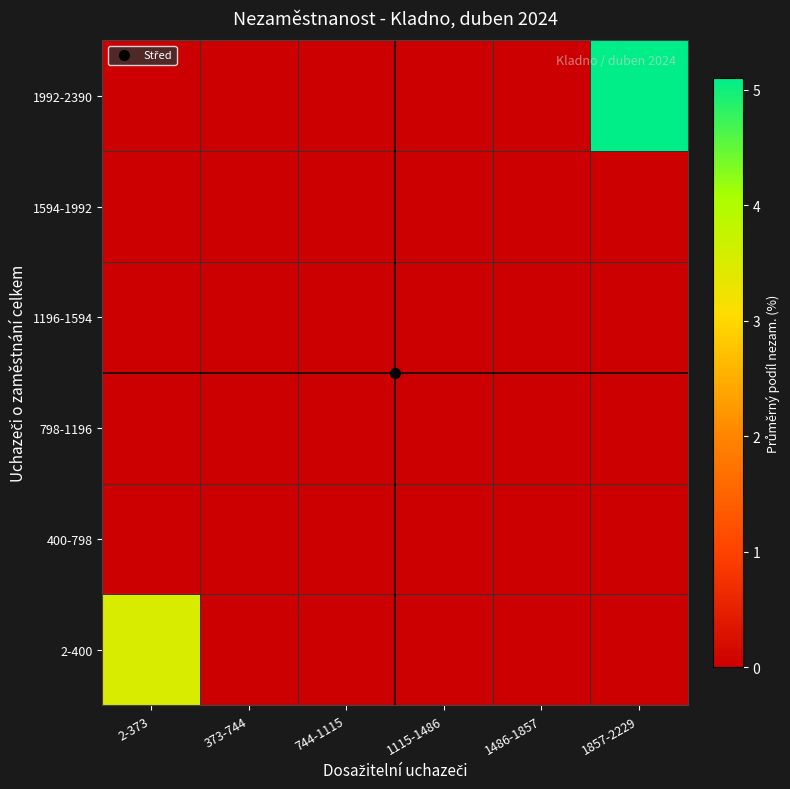

Reading left to right, what are all the values shown in this chart?

2-400: 2-373=3.5	373-744=0.0	744-1115=0.0	1115-1486=0.0	1486-1857=0.0	1857-2229=0.0
400-798: 2-373=0.0	373-744=0.0	744-1115=0.0	1115-1486=0.0	1486-1857=0.0	1857-2229=0.0
798-1196: 2-373=0.0	373-744=0.0	744-1115=0.0	1115-1486=0.0	1486-1857=0.0	1857-2229=0.0
1196-1594: 2-373=0.0	373-744=0.0	744-1115=0.0	1115-1486=0.0	1486-1857=0.0	1857-2229=0.0
1594-1992: 2-373=0.0	373-744=0.0	744-1115=0.0	1115-1486=0.0	1486-1857=0.0	1857-2229=0.0
1992-2390: 2-373=0.0	373-744=0.0	744-1115=0.0	1115-1486=0.0	1486-1857=0.0	1857-2229=5.1